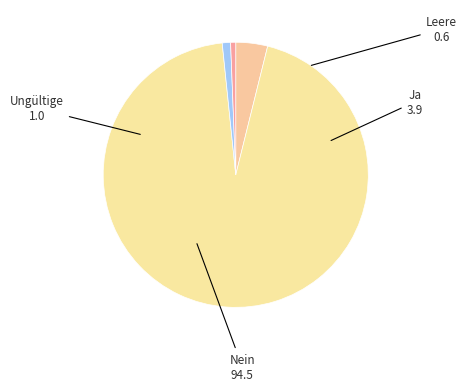

Count the number of slices in the pie.

4